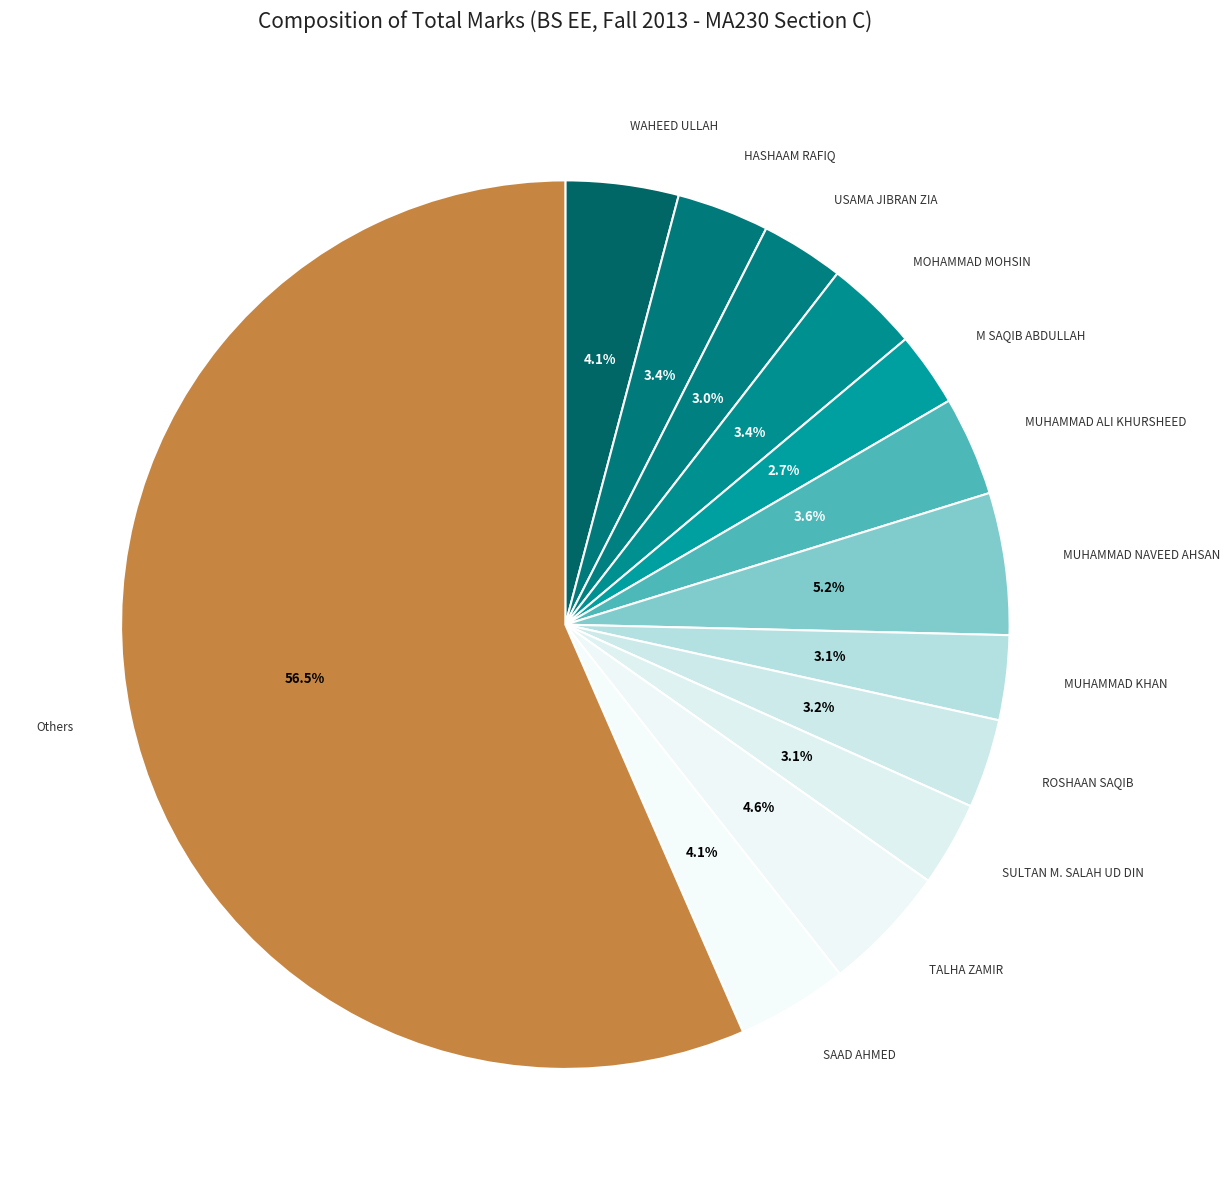

Does any single category account for the majority?

Yes